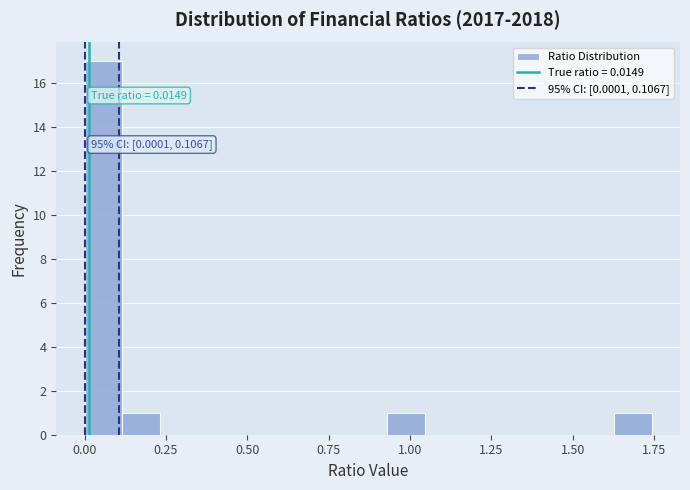

Read against the x-axis, roughly where is the centre of the tallest bar?

0.05